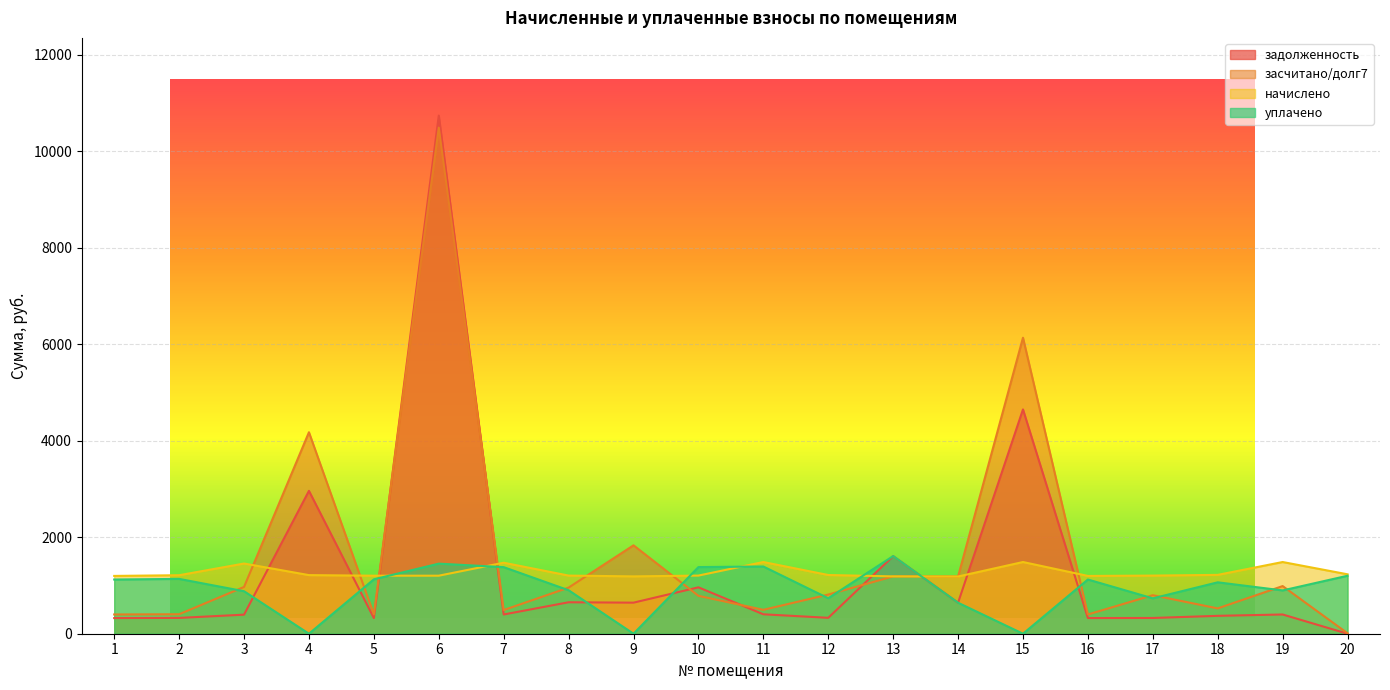

What is the lowest value of the начислено series?

1185.6